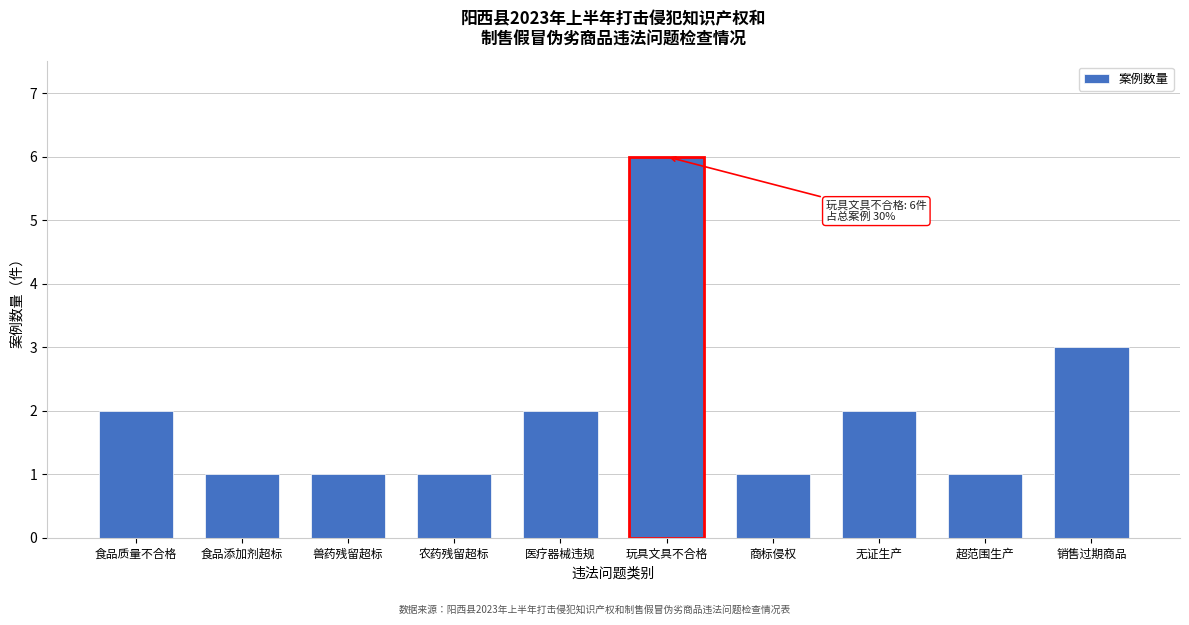

Reading left to right, extract all data points from this chart.

食品质量不合格=2	食品添加剂超标=1	兽药残留超标=1	农药残留超标=1	医疗器械违规=2	玩具文具不合格=6	商标侵权=1	无证生产=2	超范围生产=1	销售过期商品=3